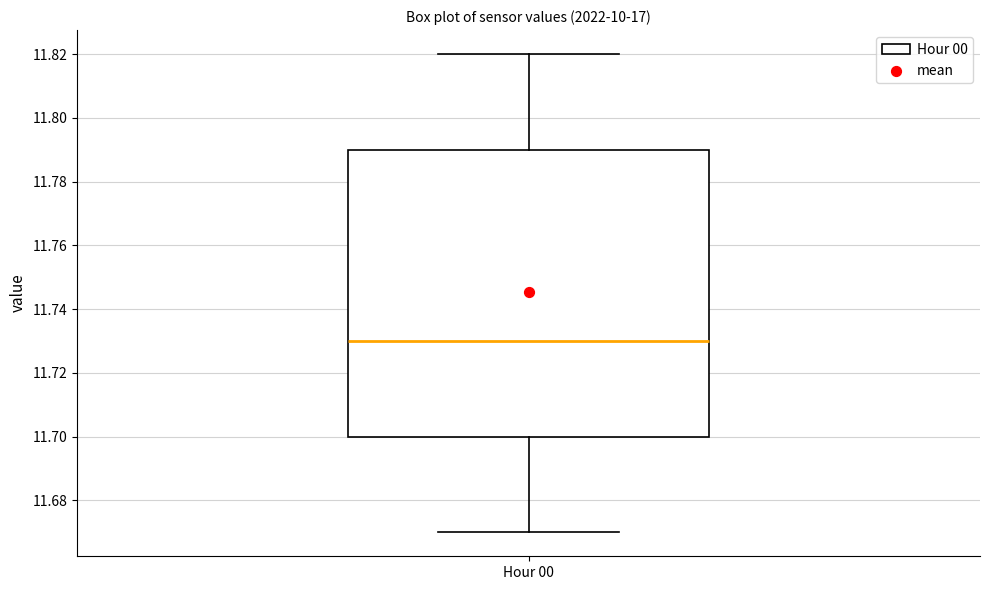

Where does the lower whisker of the box for Hour 00 end on the y-axis? The values are not printed on the chart, so give them approximately, as read against the axis.

11.67